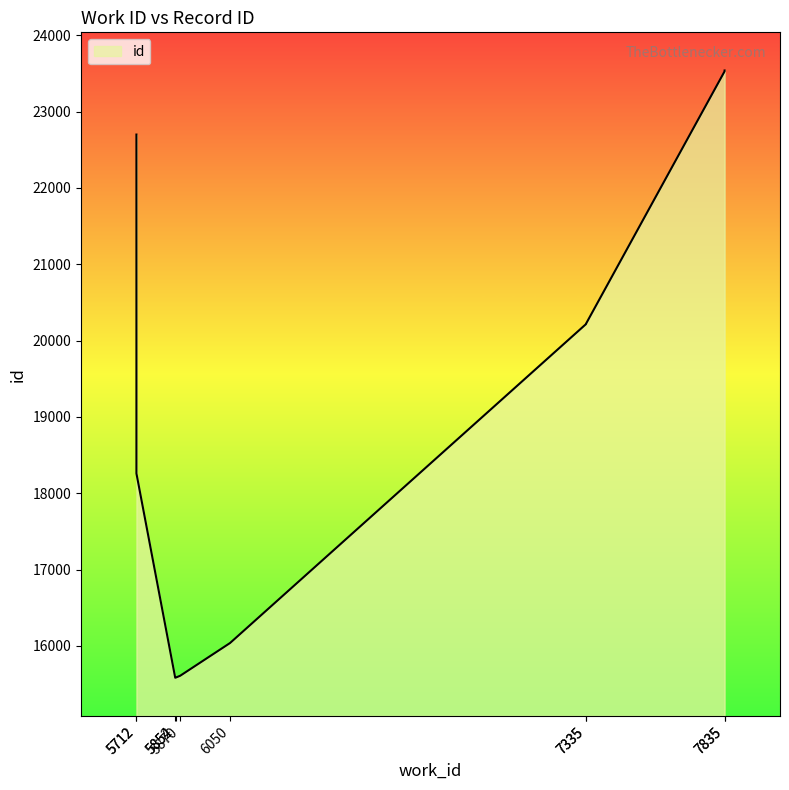

What is the change in value from 7335 to 7835?

+3321